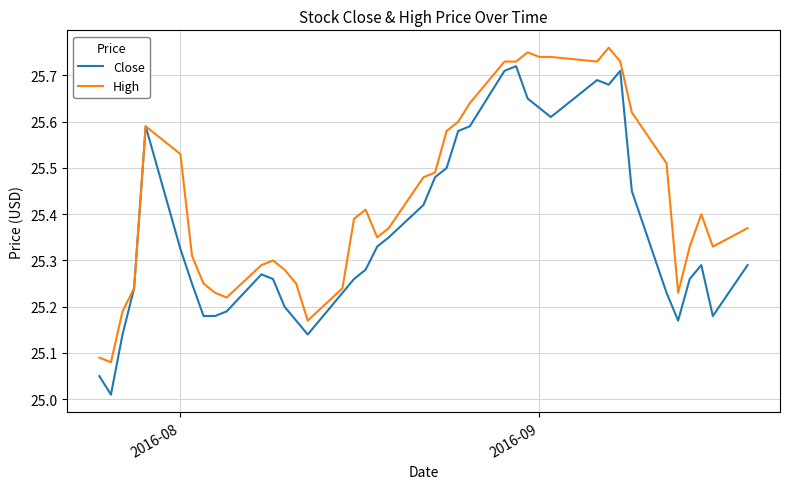

Which series has the largest total across all categories?

High